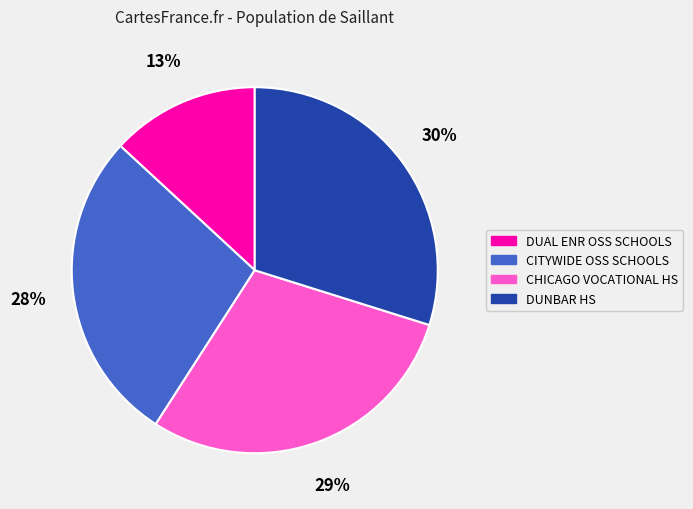

Rank the categories by value from lowest to highest.

DUAL ENR OSS SCHOOLS, CITYWIDE OSS SCHOOLS, CHICAGO VOCATIONAL HS, DUNBAR HS